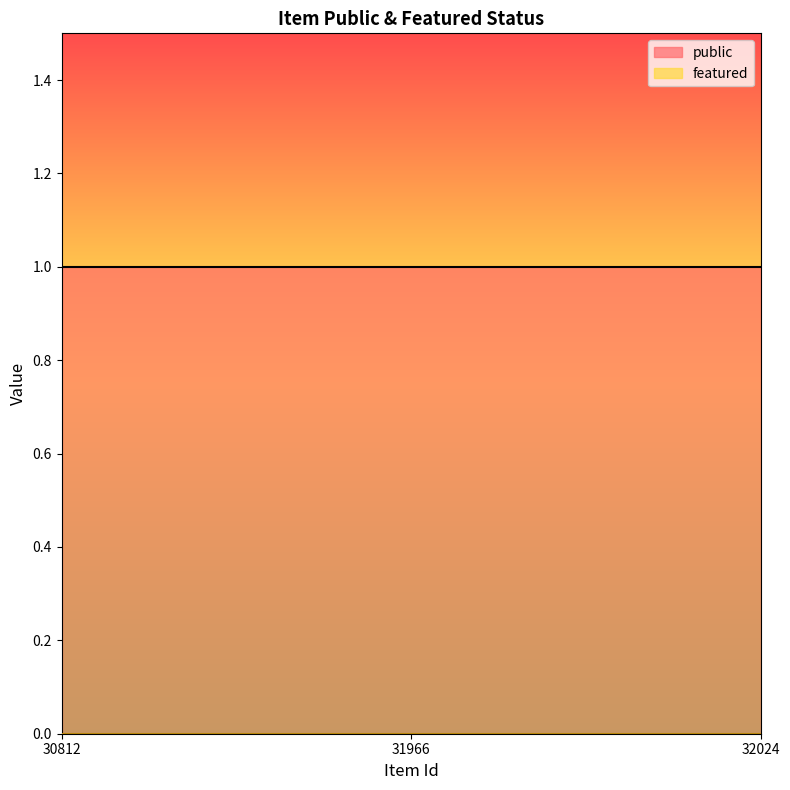

What are all the series names shown in the legend?

public, featured